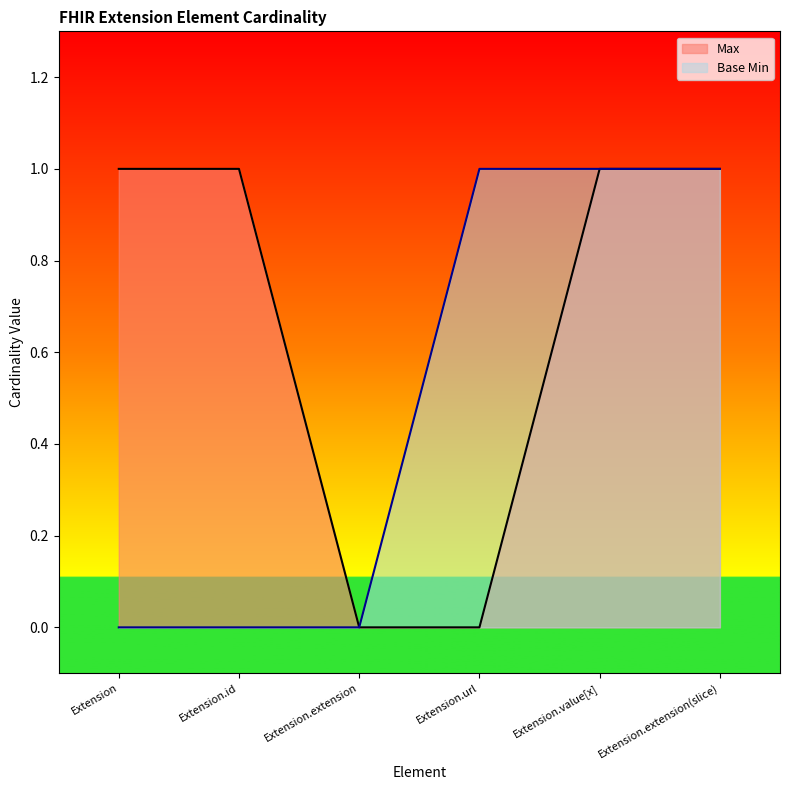

The value of Base Min at Extension.value[x] is 1. True or false?

True